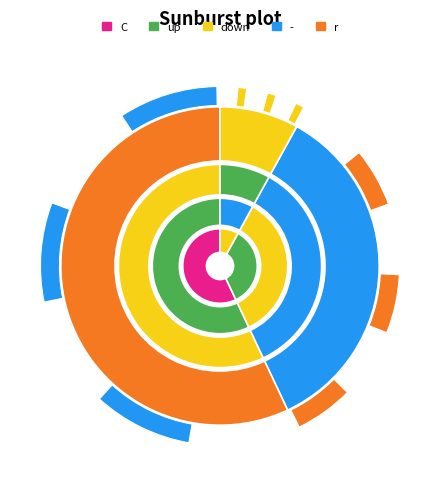

Between - and down, which is larger?

down